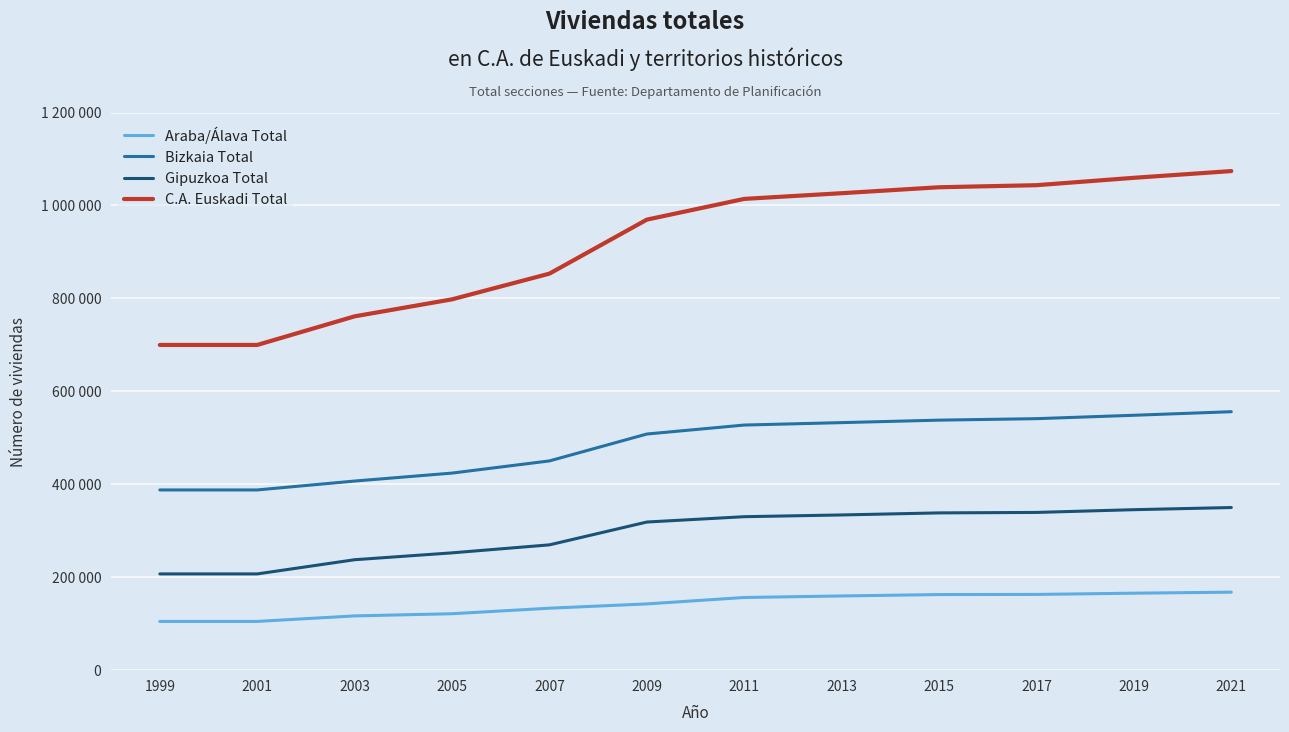

Rank the series by their average value, from highest to lowest.

C.A. Euskadi Total, Bizkaia Total, Gipuzkoa Total, Araba/Álava Total